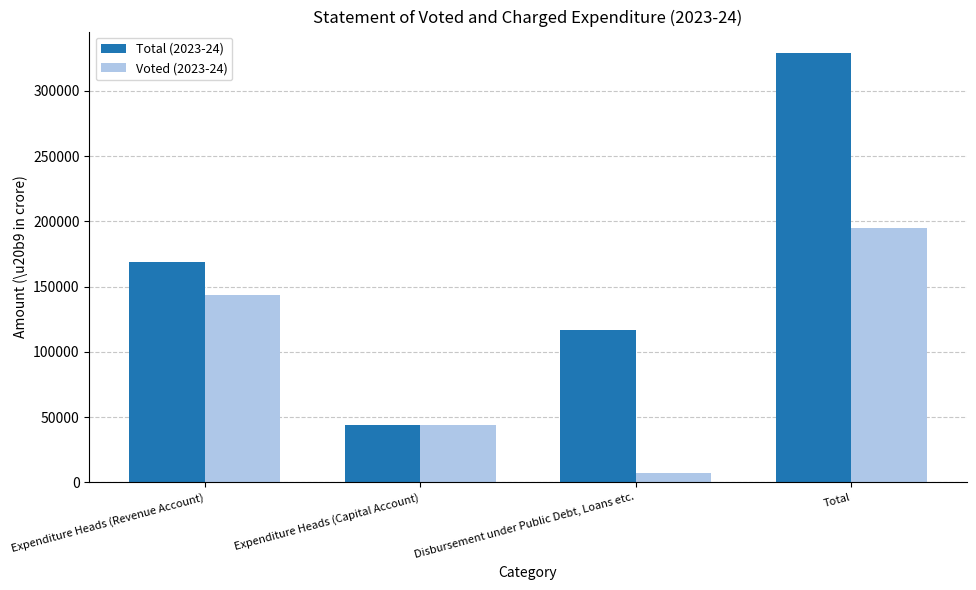

Rank the categories by Voted (2023-24) value from highest to lowest.

Total, Expenditure Heads (Revenue Account), Expenditure Heads (Capital Account), Disbursement under Public Debt, Loans etc.